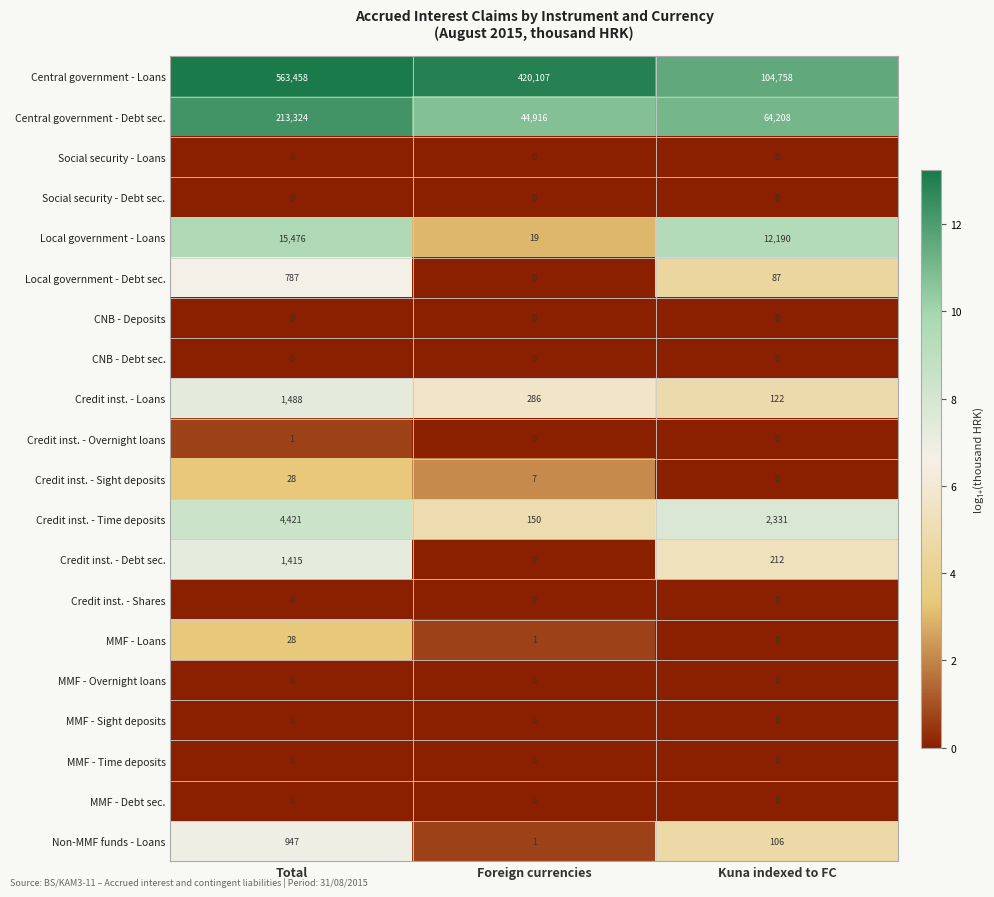

What is the maximum value for Central government - Loans?

563458